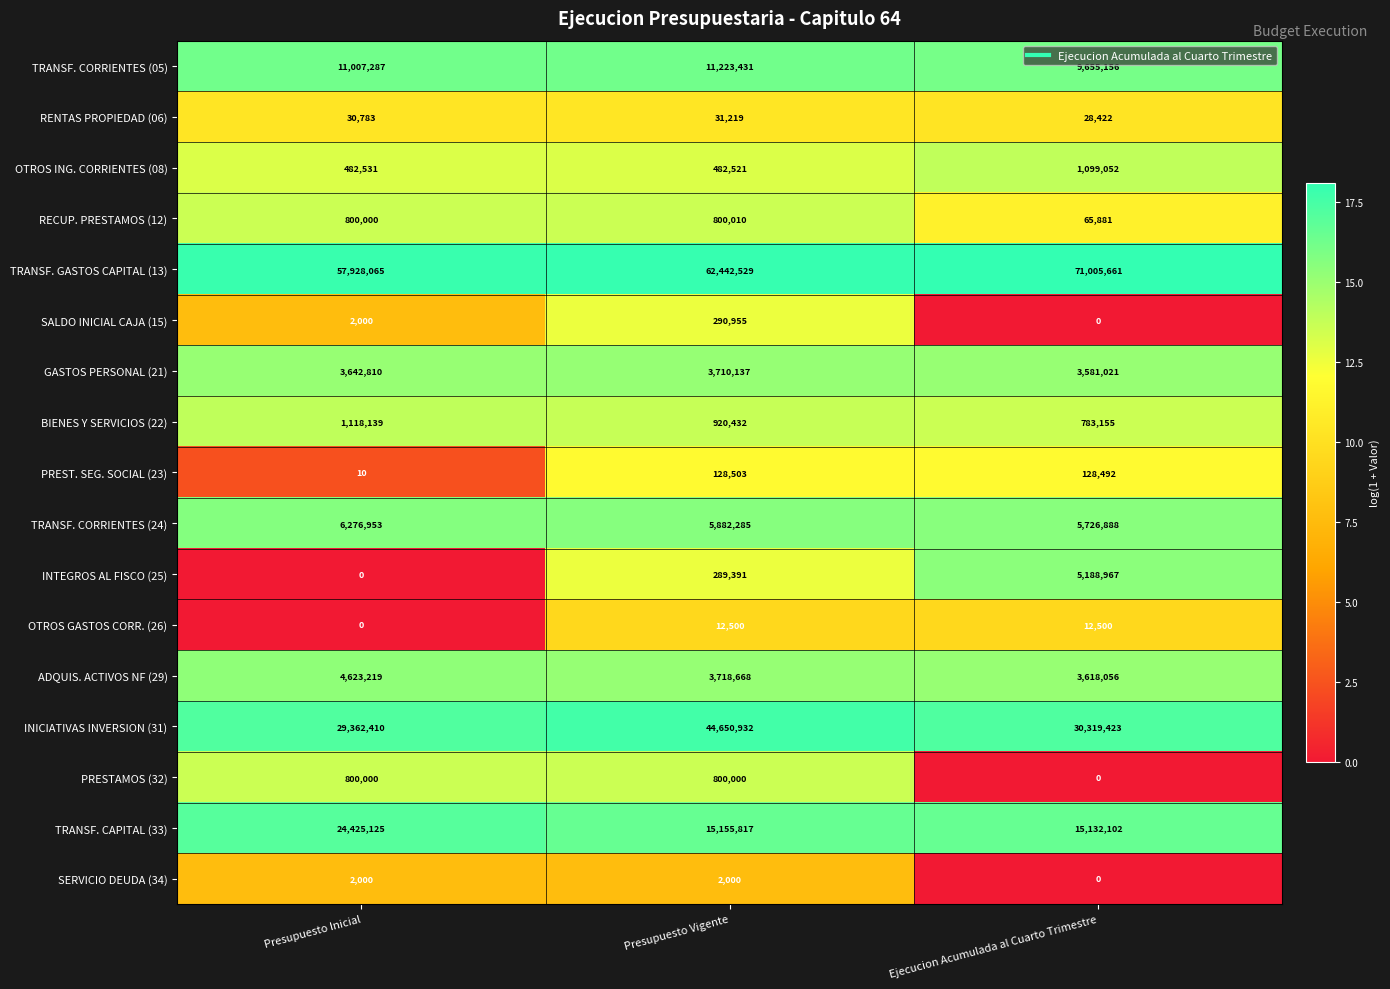

What is the maximum value for GASTOS PERSONAL (21)?

3710137